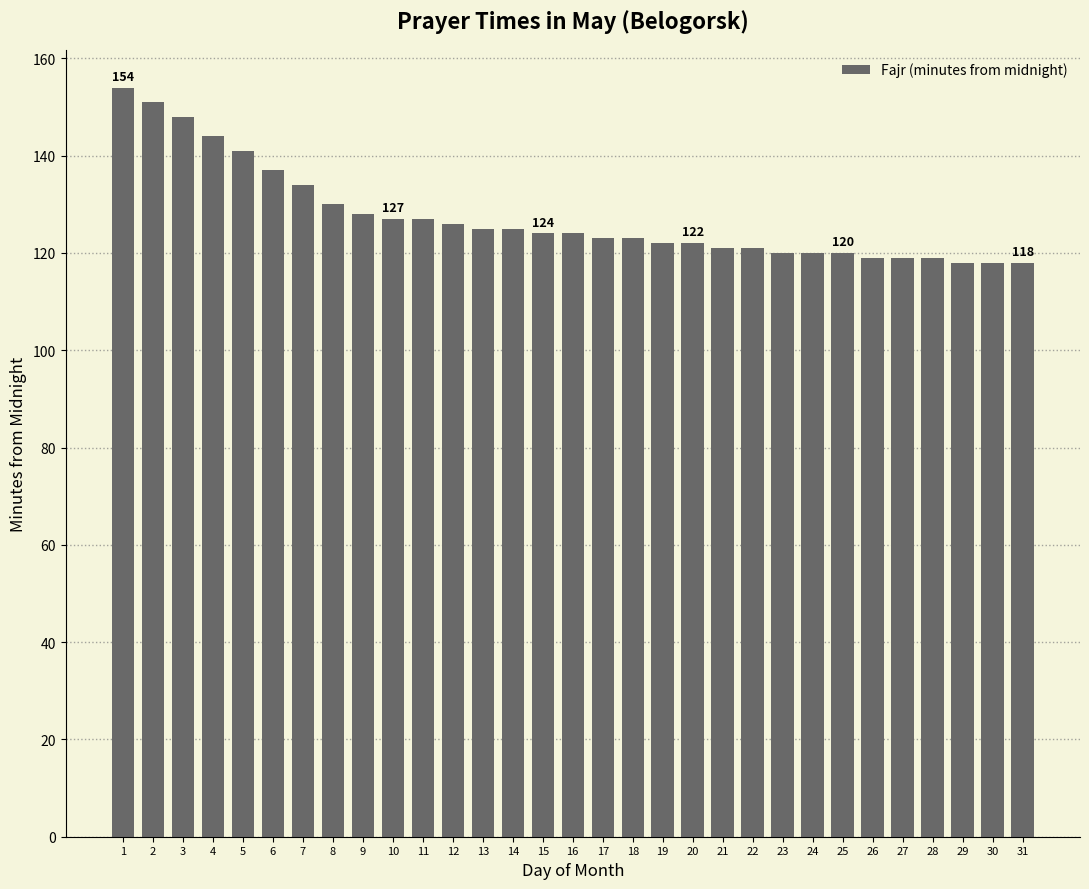

Approximately how many times larger is the value at 1 compared to 15?

1.2